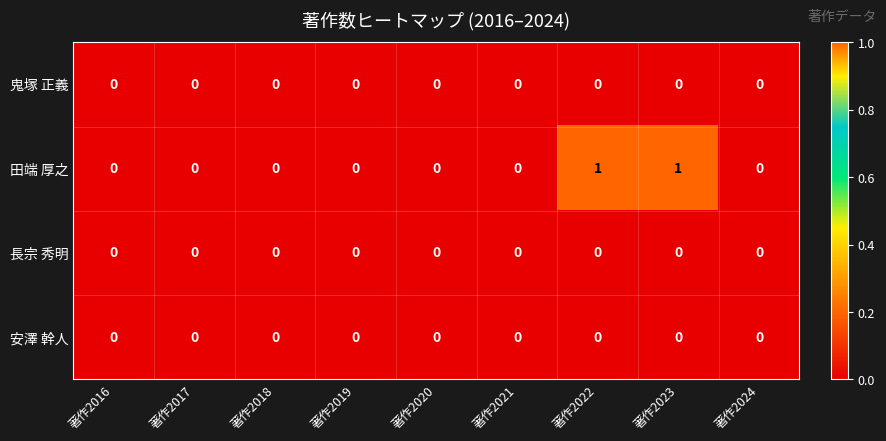

Count the 田端 厚之 values in the range 0 to 1.

9